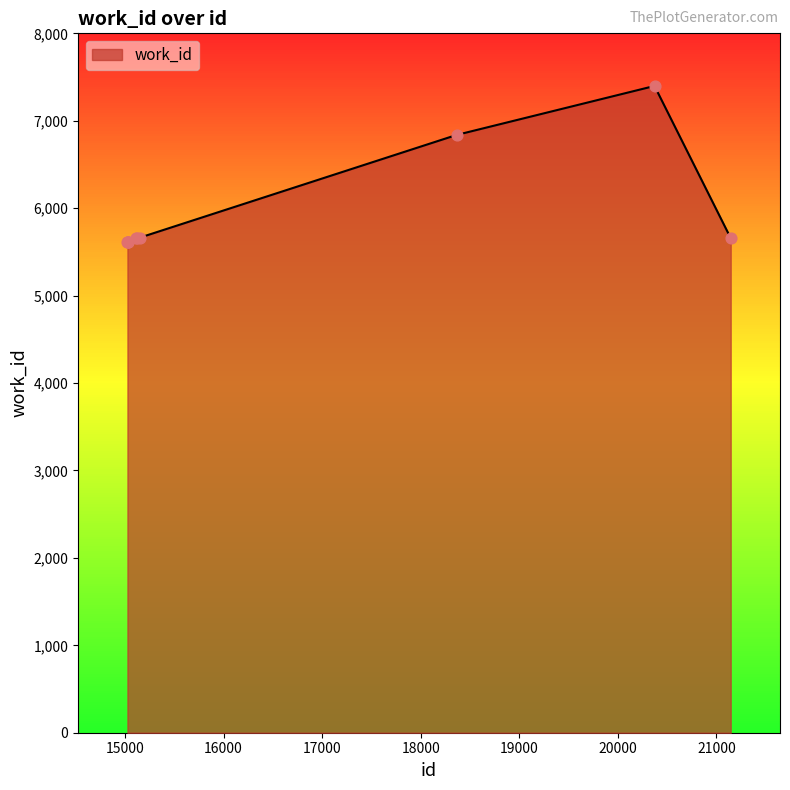

What is the maximum value shown in the chart?

7398